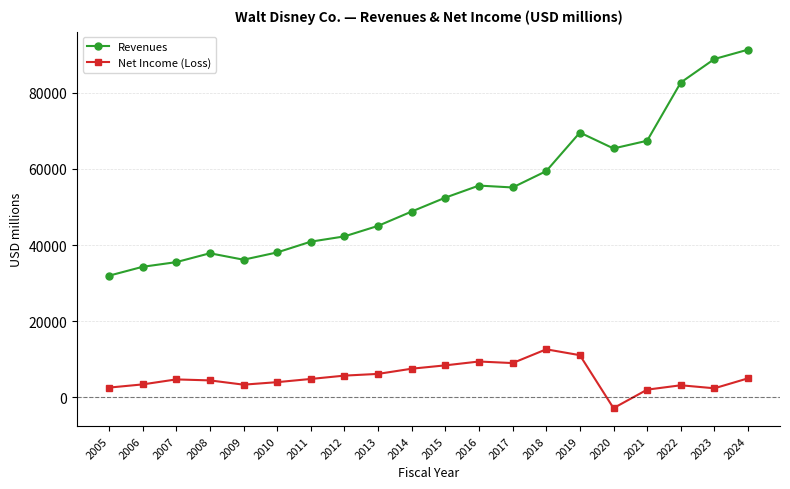

The value of Revenues at 2017 is 55137. True or false?

True